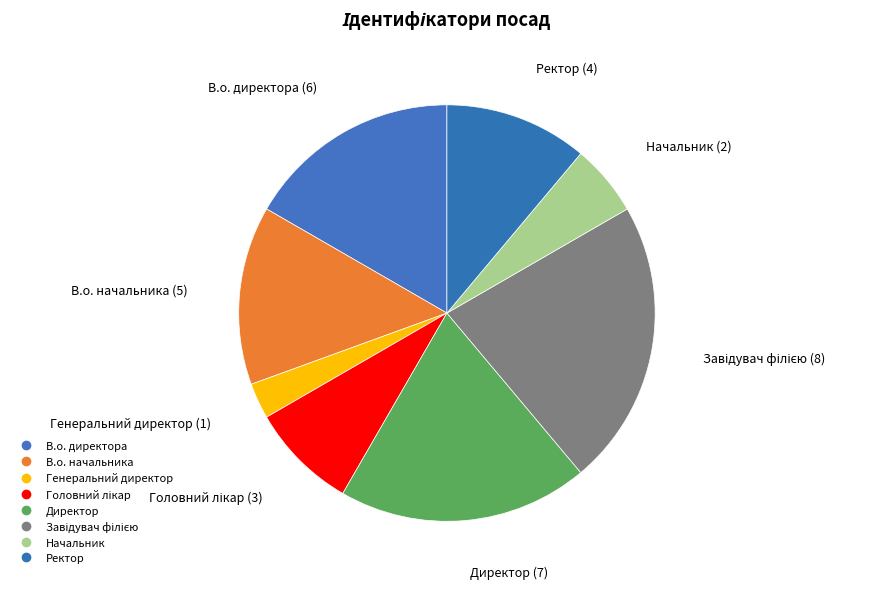

What is the smallest slice in the pie chart?

Генеральний директор